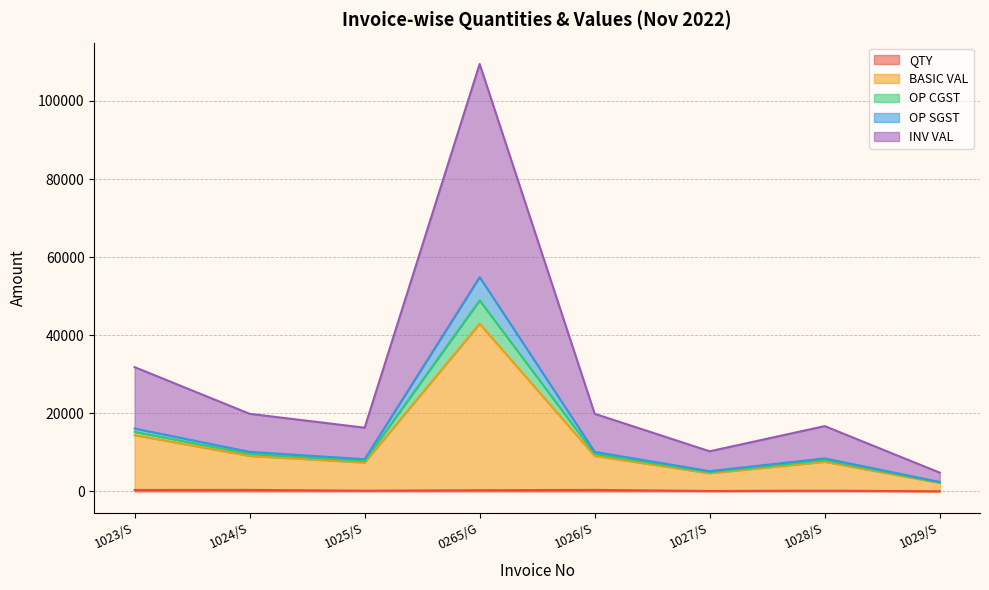

The QTY series shows 617.3 at 1023/S. True or false?

False